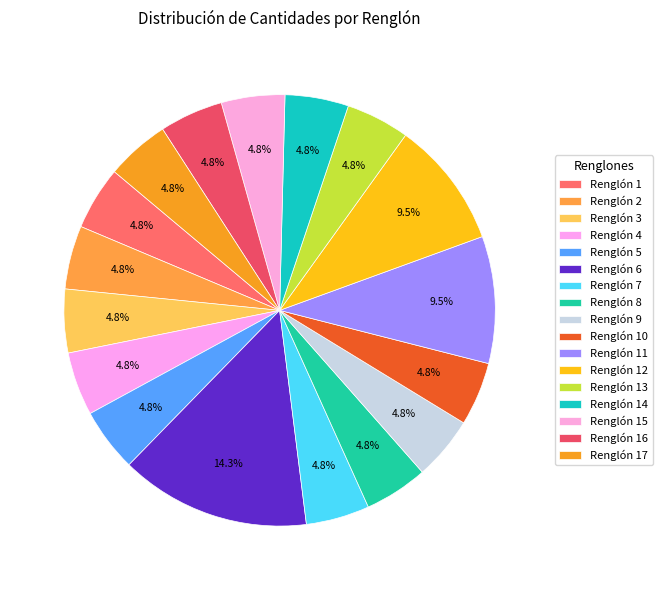

Is it true that Renglón 11 is 18% of the pie?

False